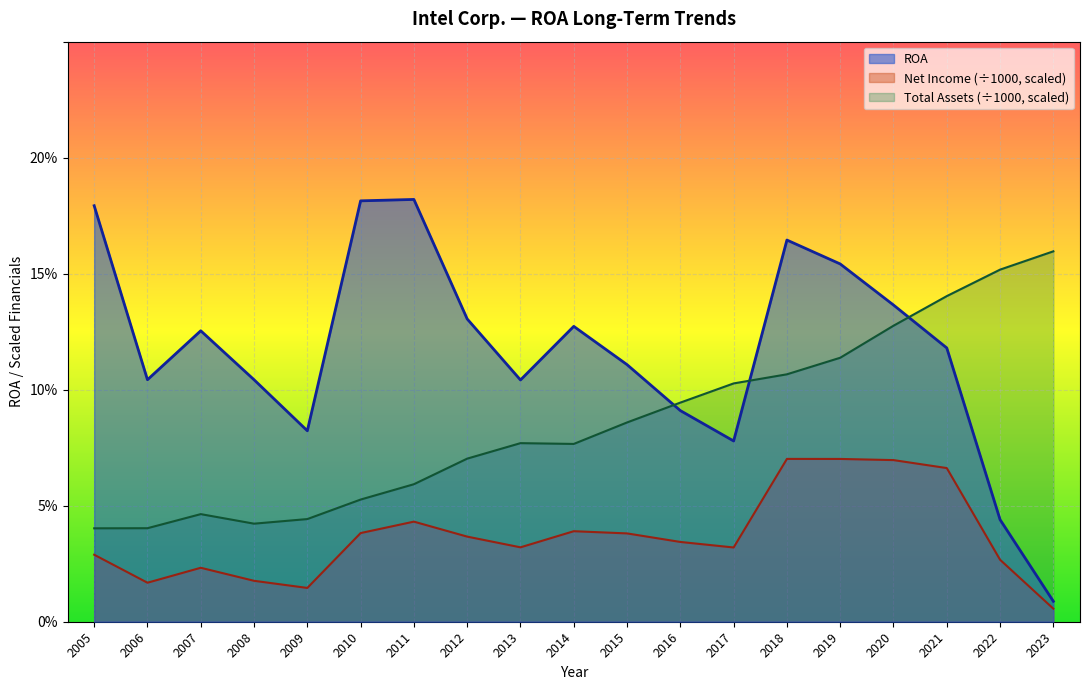

True or false: ROA and Net Income (B) intersect in this chart.

False